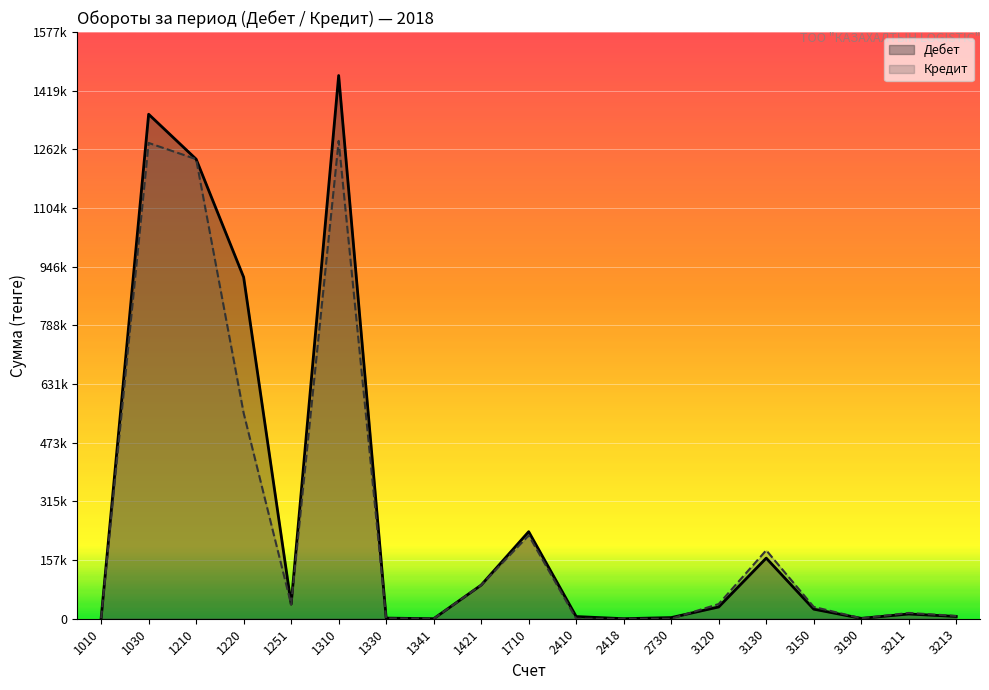

Reading left to right, what are all the values shown in this chart?

Дебет: 1260.1	1356618.7	1235828.9	918315.5	39373.4	1460729.3	1723.2	64.6	90504.9	234077.5	5856.7	94.0	3084.0	31680.2	163052.6	25744.0	1043.0	12738.2	6130.1
Кредит: 1246.2	1279430.2	1235828.9	553031.3	38330.6	1284992.4	1012.0	64.6	90504.9	224182.5	0.0	0.0	0.0	39525.1	184068.3	31817.0	1041.2	15562.4	7510.6